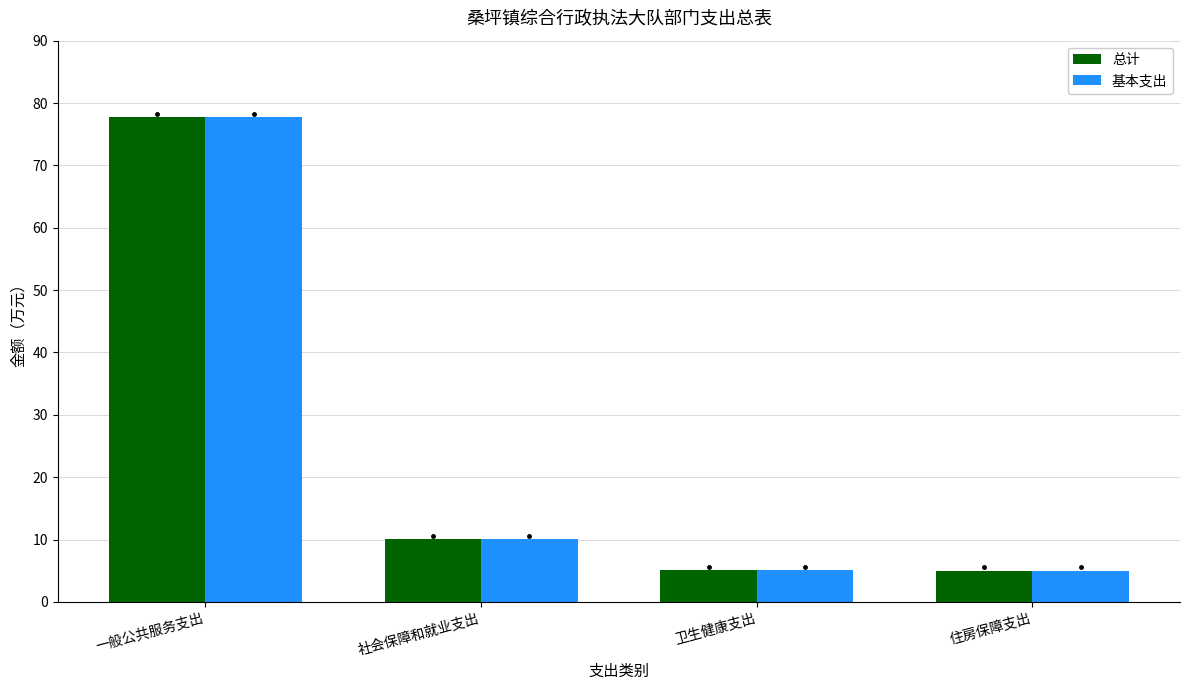

Is the value of 总计 at 一般公共服务支出 greater than the value of 基本支出 at 卫生健康支出?

Yes